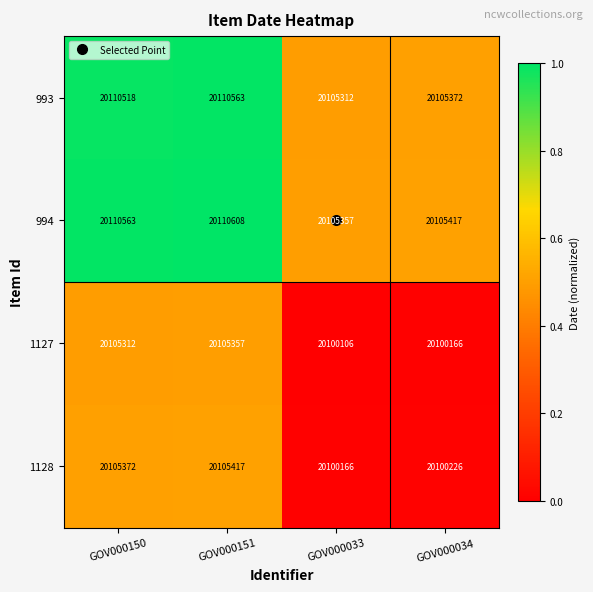

What is the total value across all series at GOV000033?

80410941